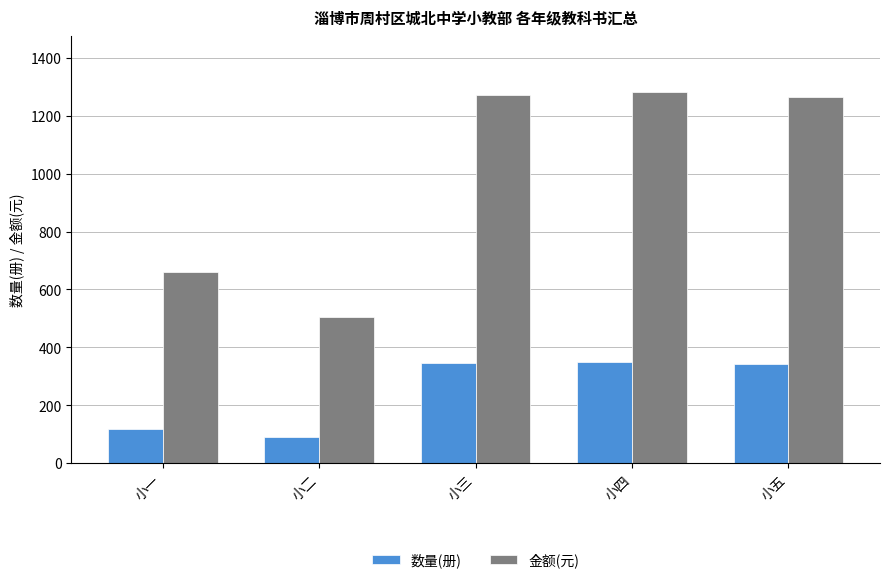

How many distinct data groups are displayed?

2